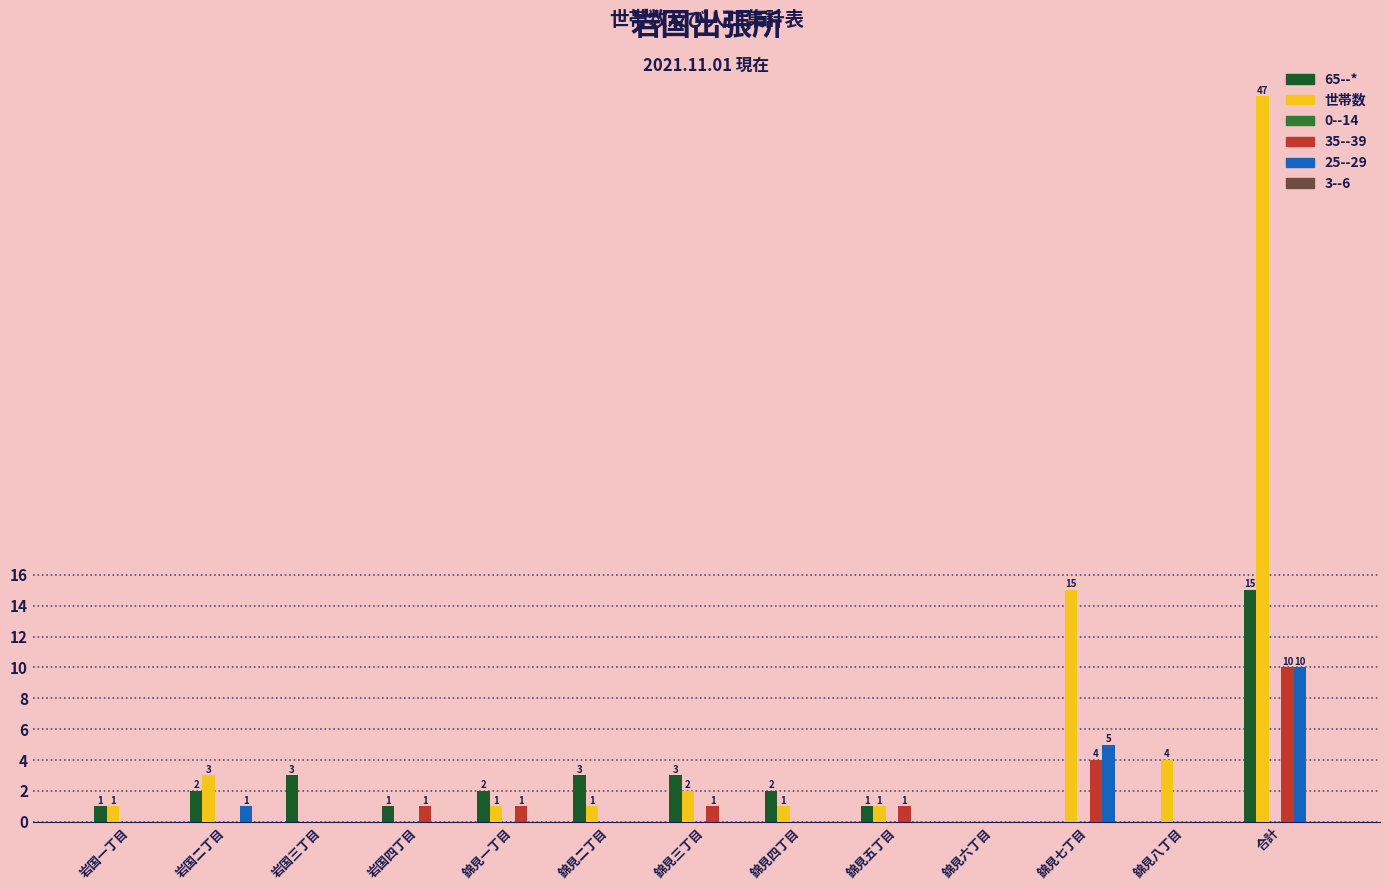

What is the sum of the 世帯数 values at 岩国一丁目 and 錦見七丁目?

16